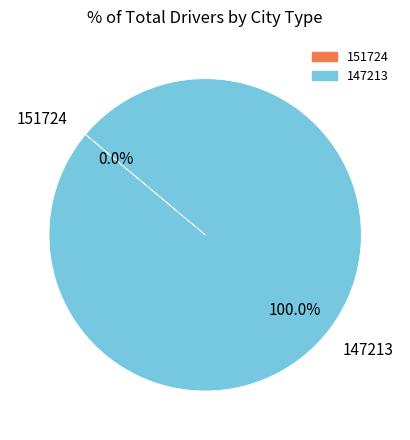

To the nearest percent, what is the difference between the 147213 and 151724 slice percentages?

100%